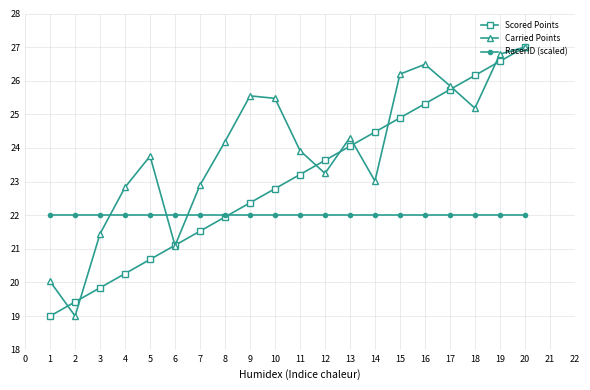

Between which two adjacent categories do Carried Points and RacerID (scaled) first intersect?

3 and 4